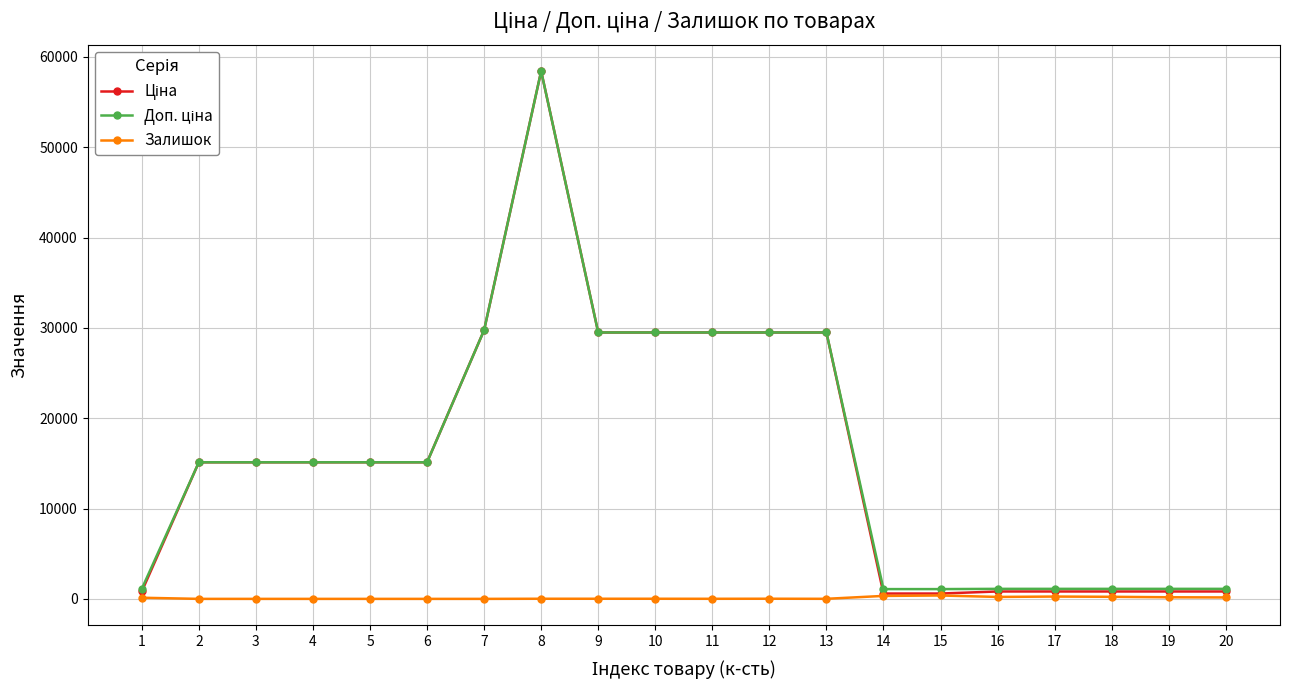

What is the total value across all series at 3?

30240.0